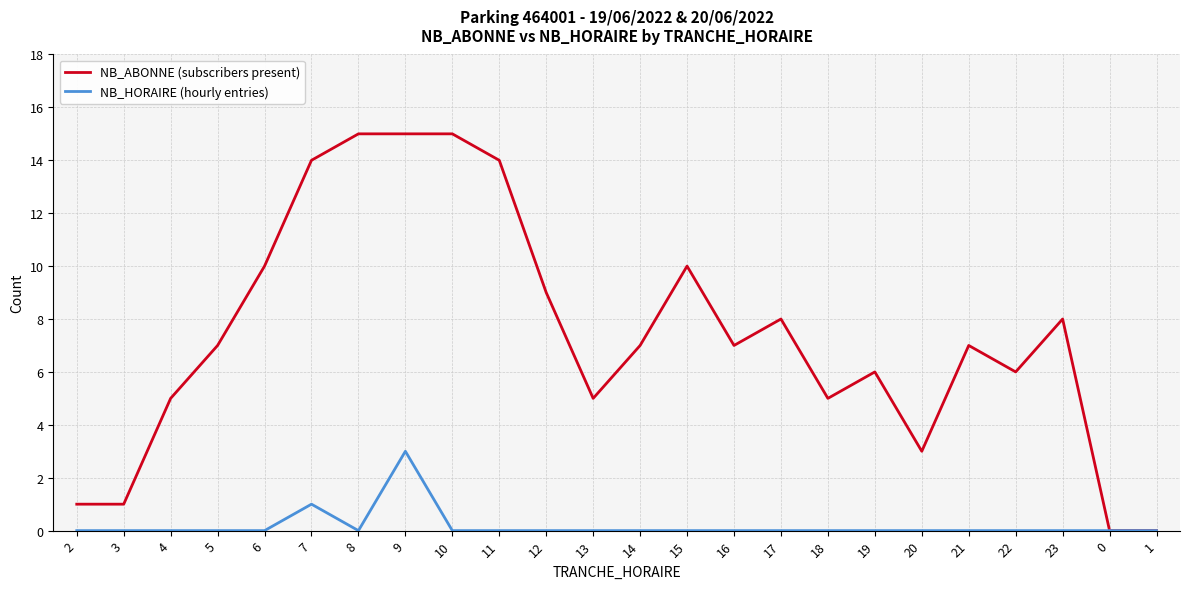

How many lines are shown in the chart?

2